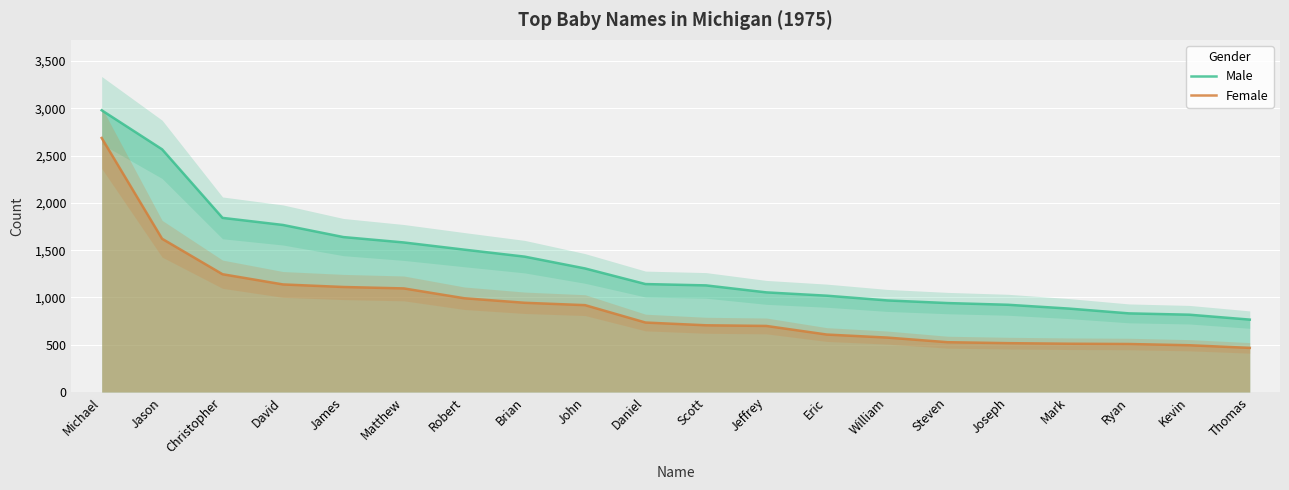

The Male series shows 1789 at John. True or false?

False